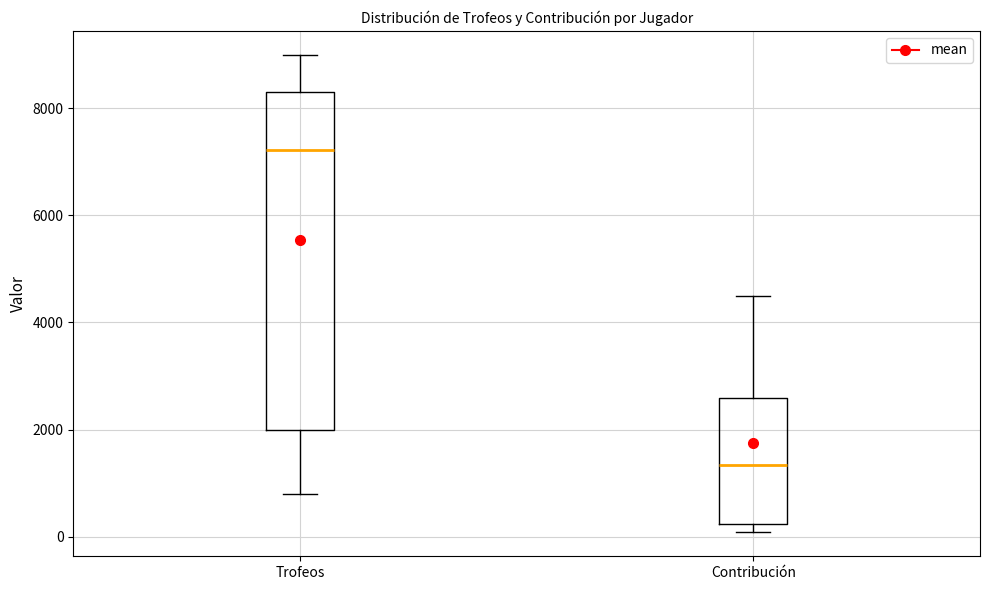

Where does the upper whisker of the box for Trofeos end on the y-axis? The values are not printed on the chart, so give them approximately, as read against the axis.

9000